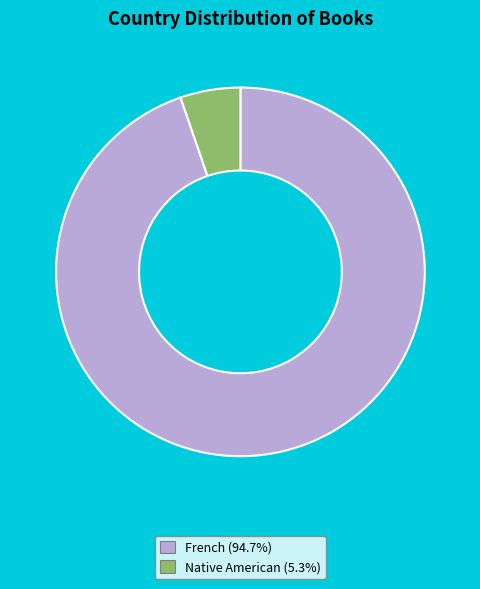

What is the ratio of the value at French (94.7%) to the value at Native American (5.3%)?

18.0